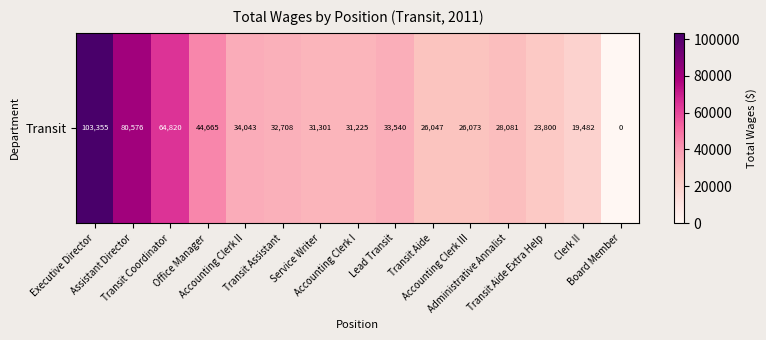

What is the average value?

38648